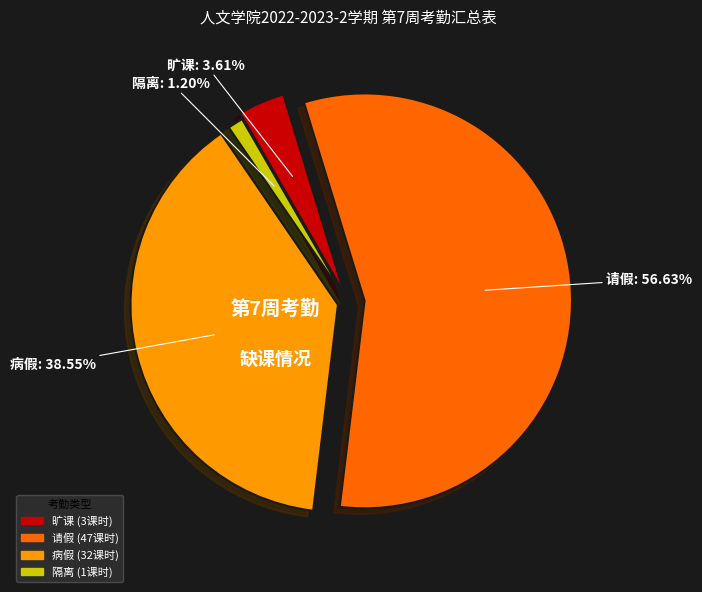

Which slice is the smallest?

隔离